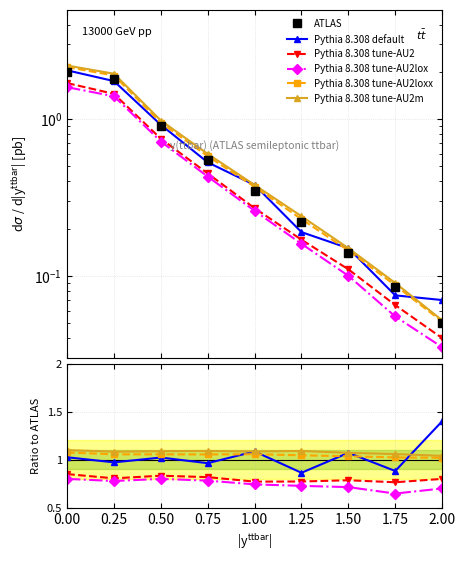

Between 1.00 and 1.75, which is larger?

1.00